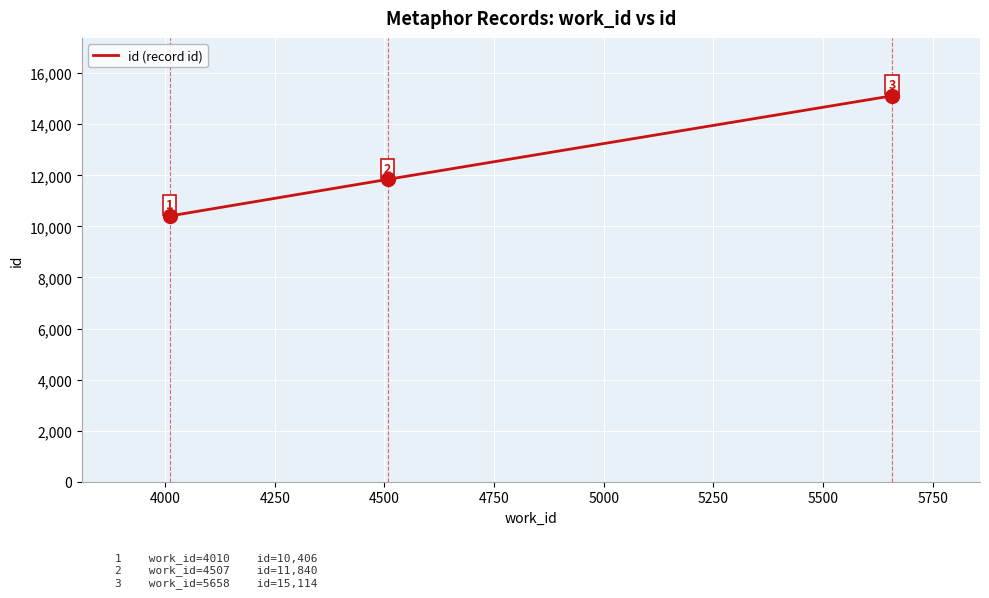

What is the minimum value shown in the chart?

10406